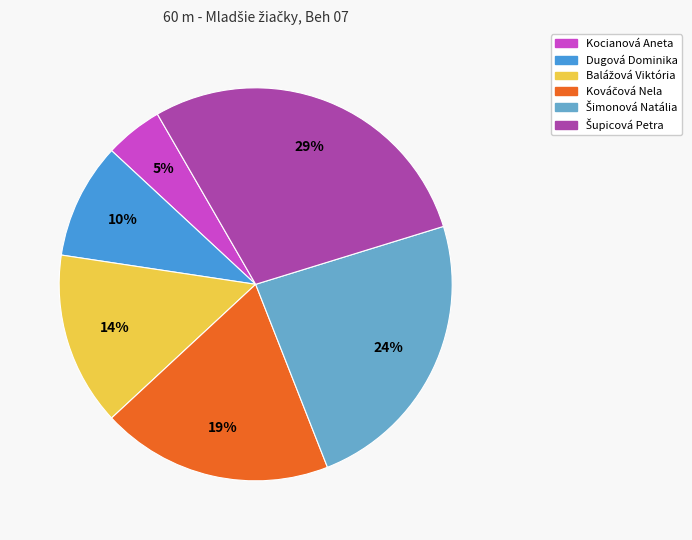

Which category has the smallest portion of the pie?

Kocianová Aneta